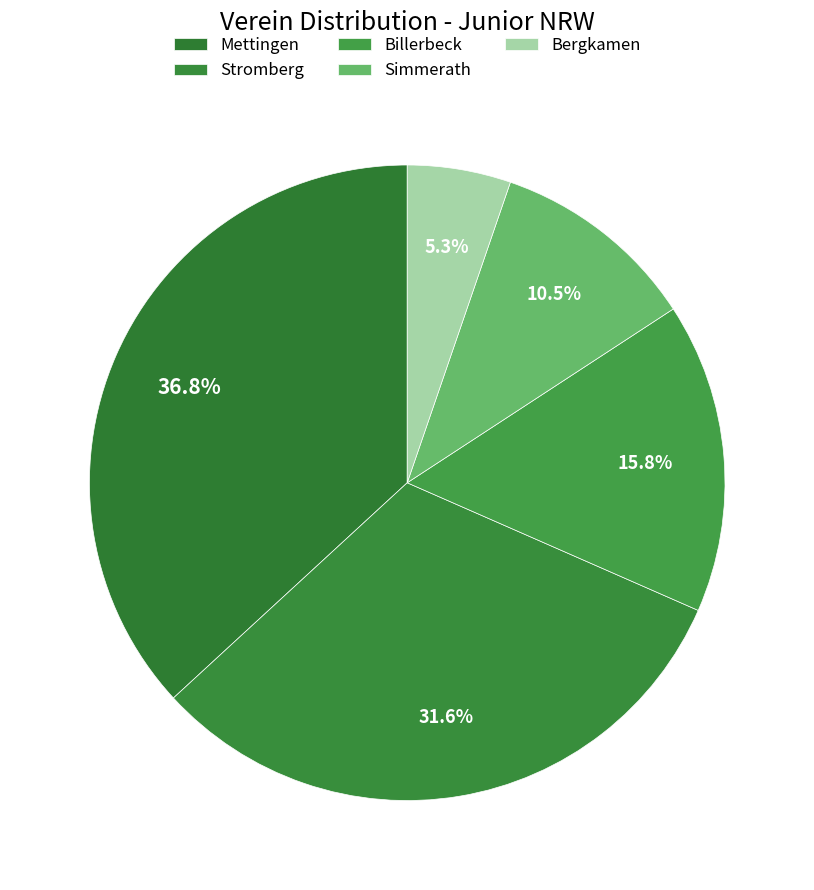

How many slices are in this pie chart?

5